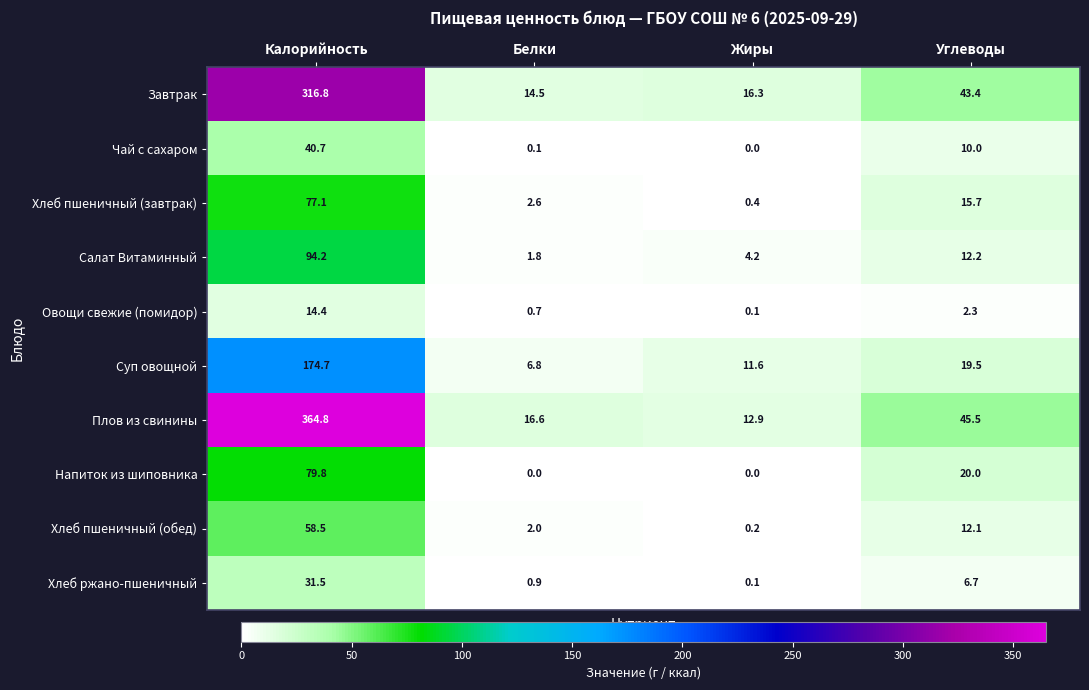

Which label corresponds to the largest value in the chart?

Калорийность